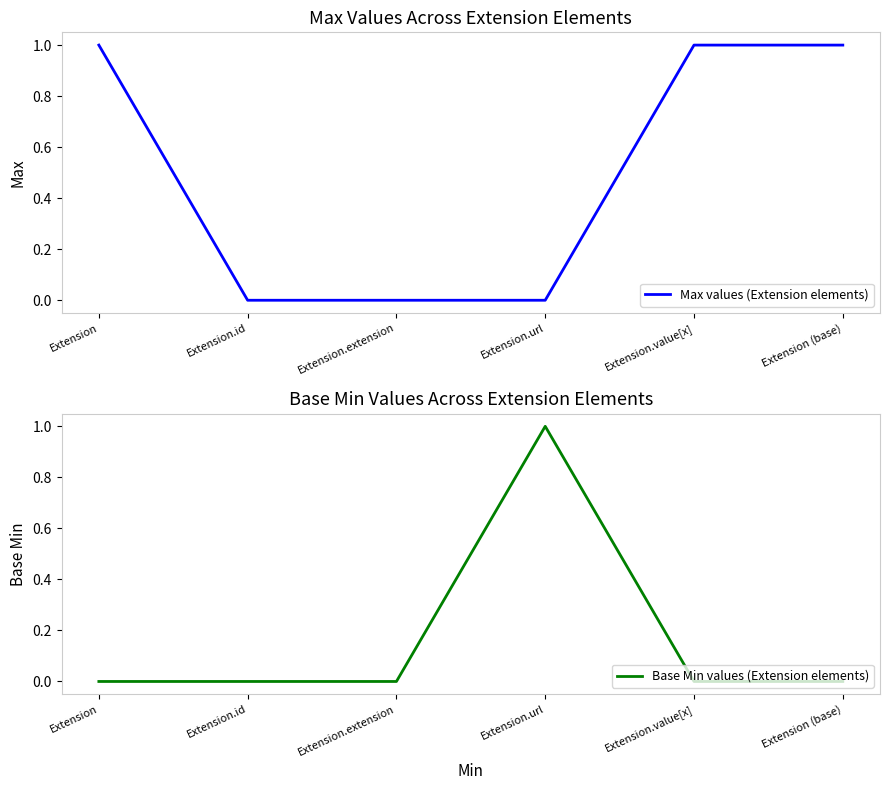

Reading left to right, extract all data points from this chart.

Max values (Extension elements): Extension=1	Extension.id=0	Extension.extension=0	Extension.url=0	Extension.value[x]=1	Extension (base)=1
Base Min values (Extension elements): Extension=0	Extension.id=0	Extension.extension=0	Extension.url=1	Extension.value[x]=0	Extension (base)=0